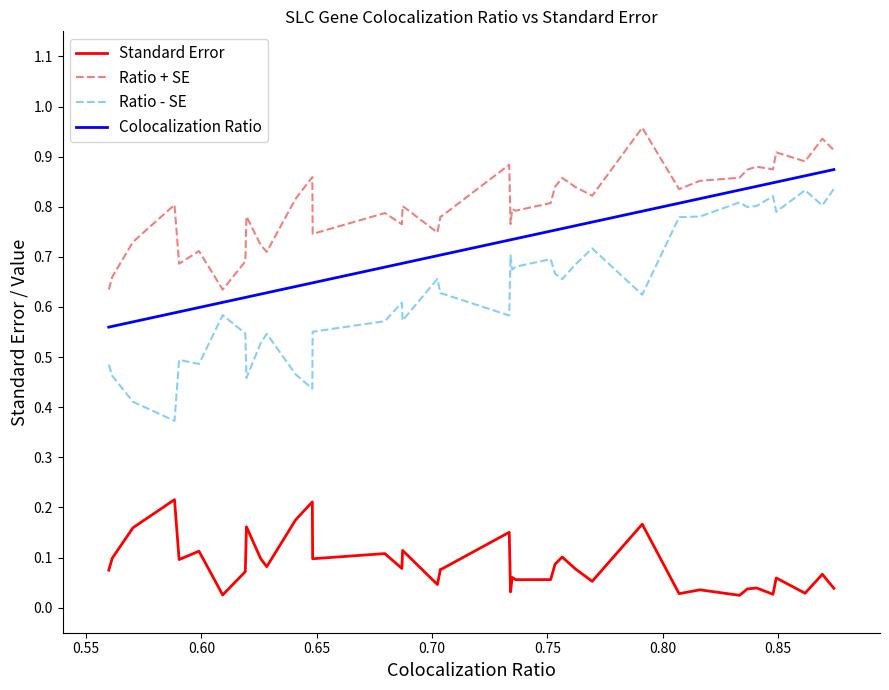

Which series has the largest total across all categories?

Ratio + SE